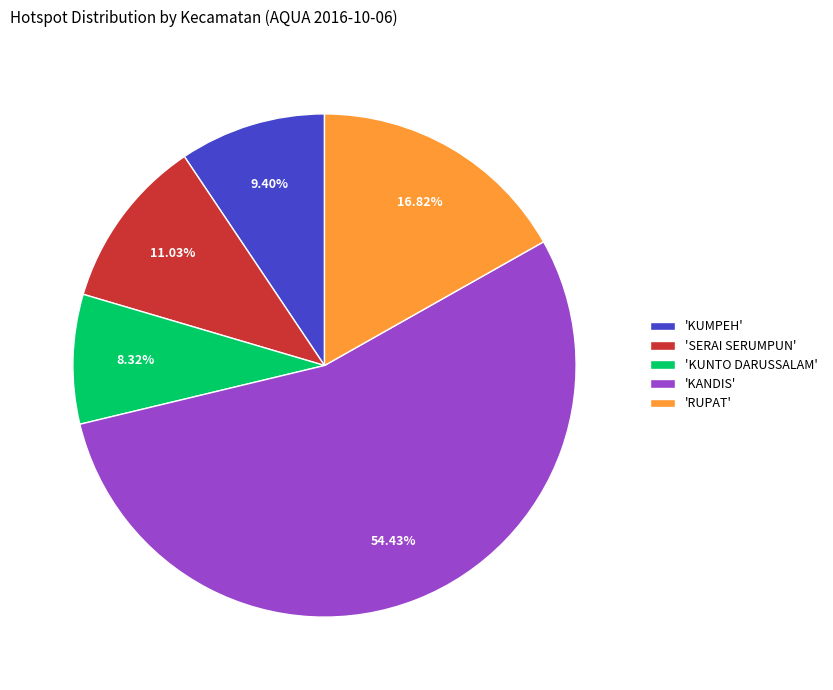

Which has a higher value, 'KANDIS' or 'KUNTO DARUSSALAM'?

'KANDIS'